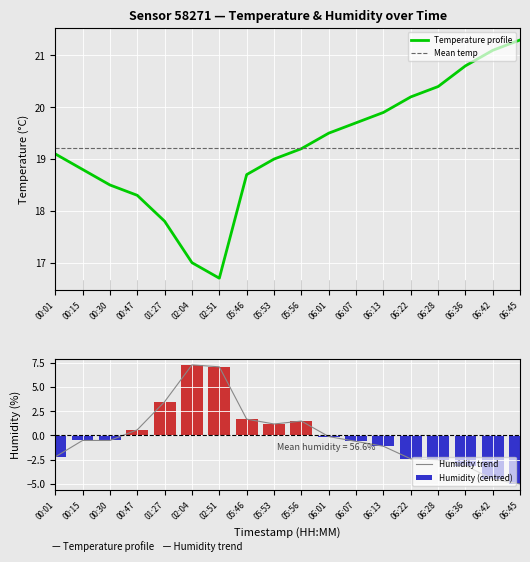

List the series in order of their overall mean, highest first.

temperature, humidity